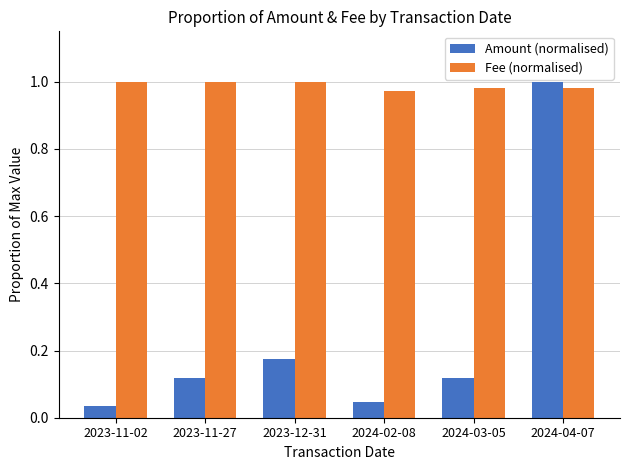

What are all the series names shown in the legend?

Amount (normalised), Fee (normalised)